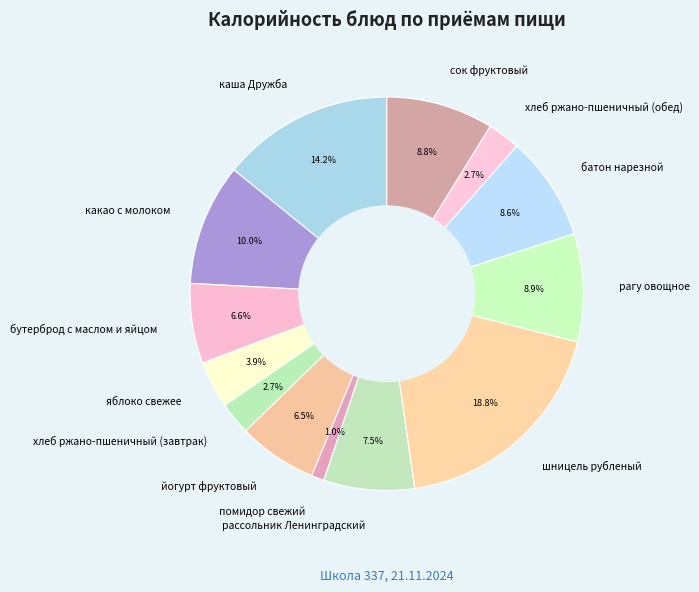

Which slice is the largest?

шницель рубленый